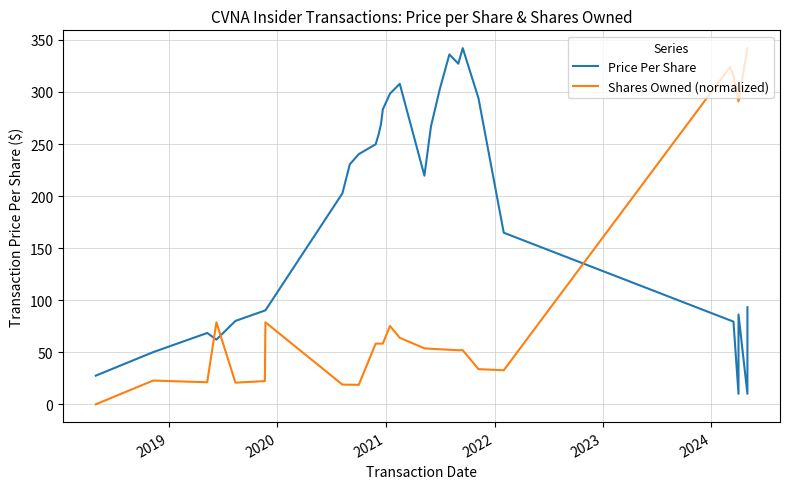

In Shares Owned (normalized), how many points are lower than both neighbors (excluding endpoints)?

4